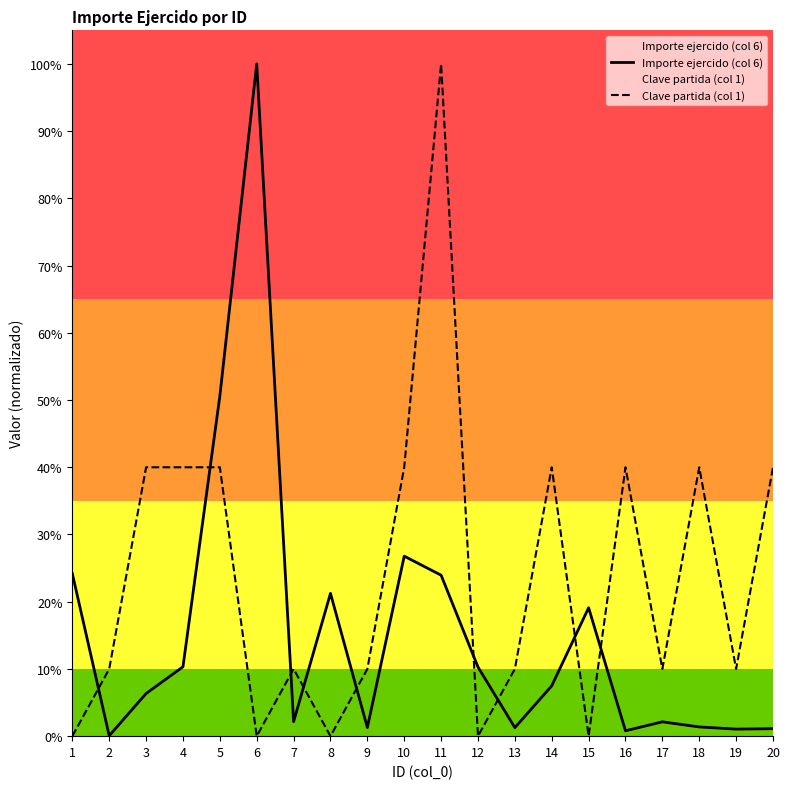

How many positive values does the Clave partida (col 1) series have?

15